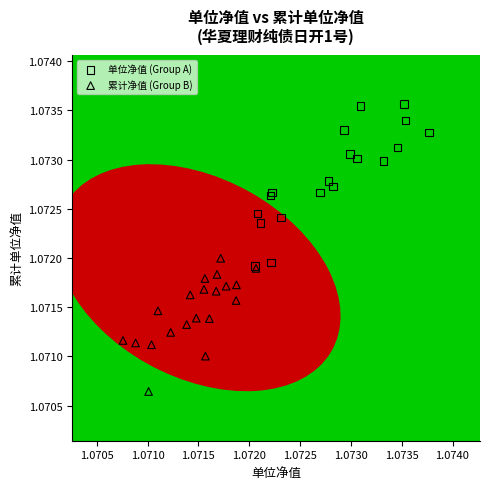

Which series reaches the maximum Y coordinate?

单位净值 (Group A)